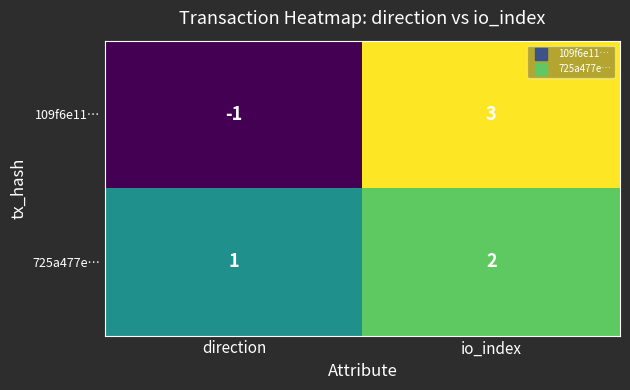

True or false: 725a477e… has a value of 1 at direction.

True